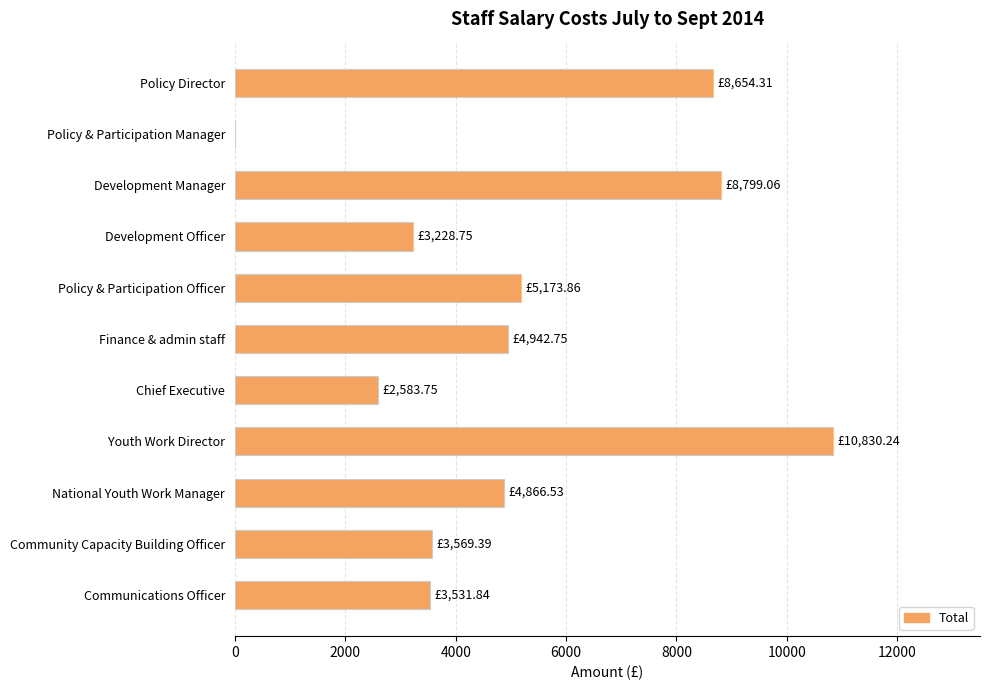

What is the sum of all values?

56180.5